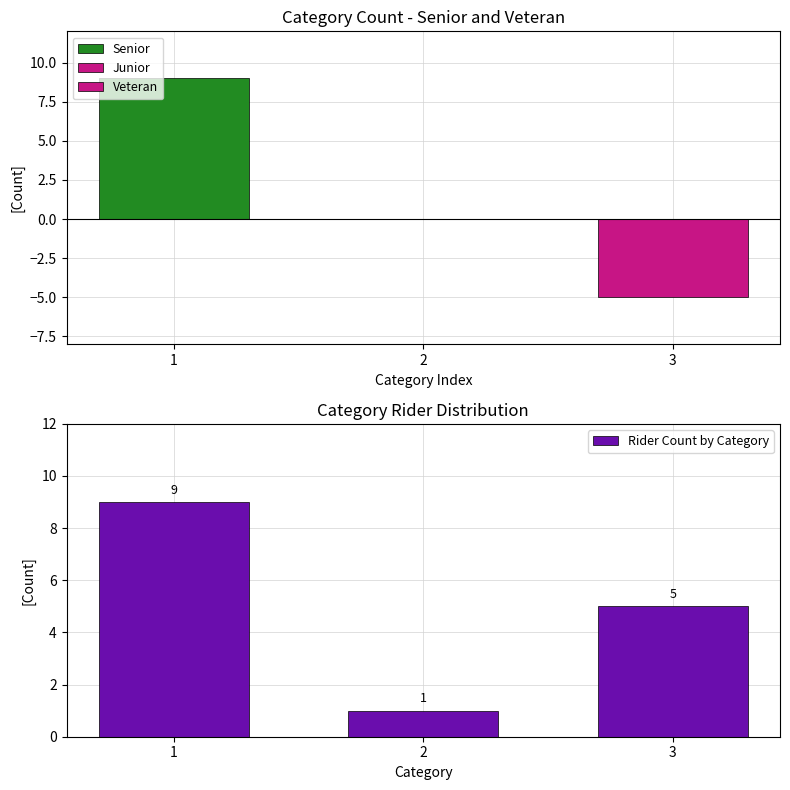

How many values exceed 5?

1